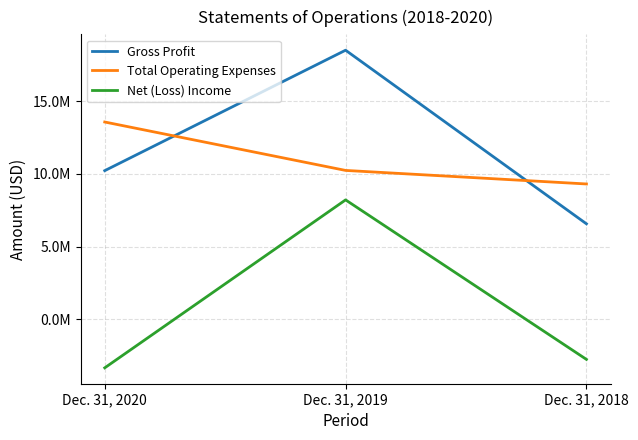

What are all the series names shown in the legend?

Gross Profit, Total Operating Expenses, Net (Loss) Income